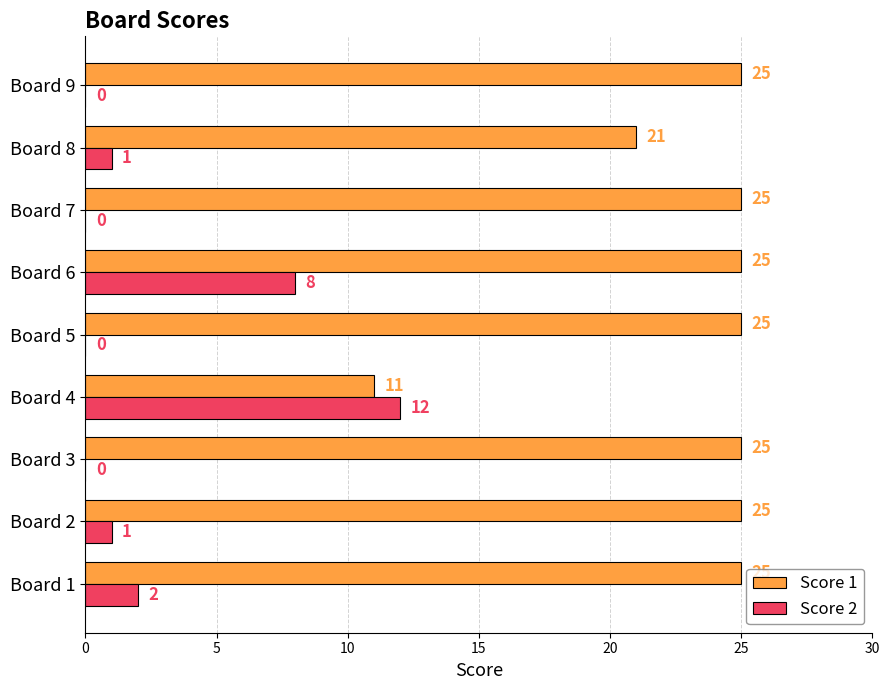

How many series are shown in this chart?

2